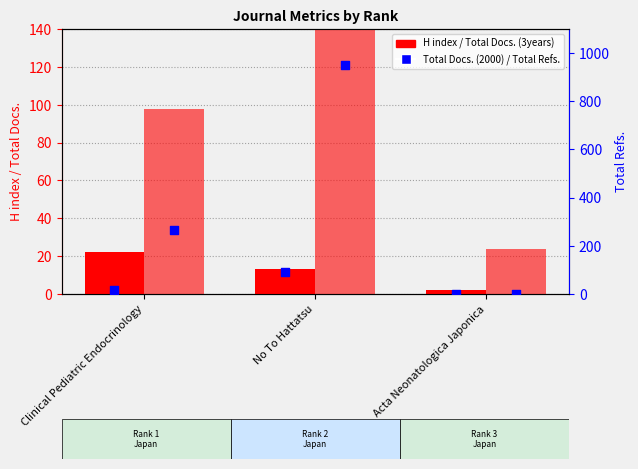

Which series has the largest total across all categories?

Total Refs.